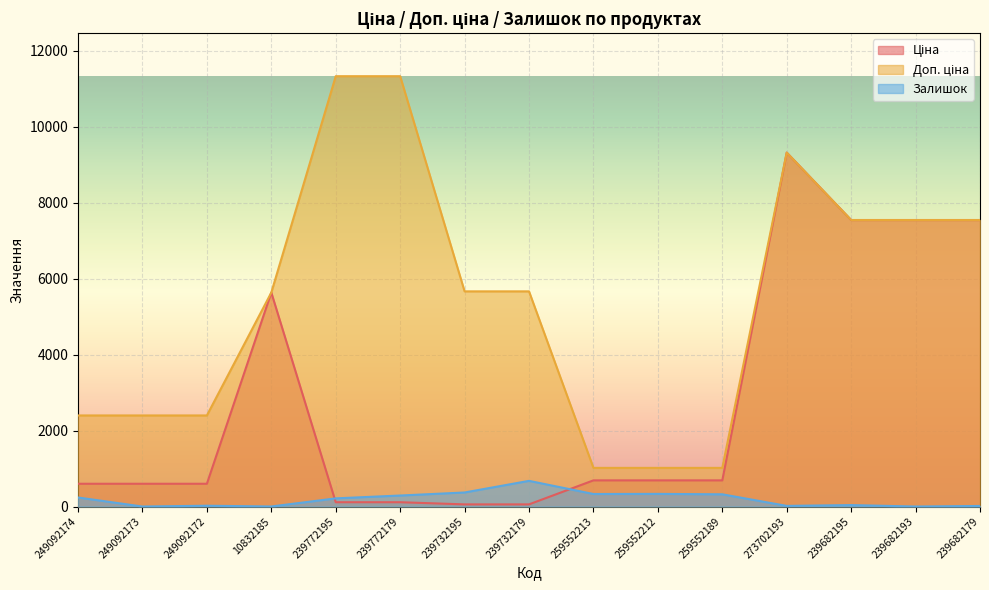

The value of Ціна at 239732179 is 56.7. True or false?

True